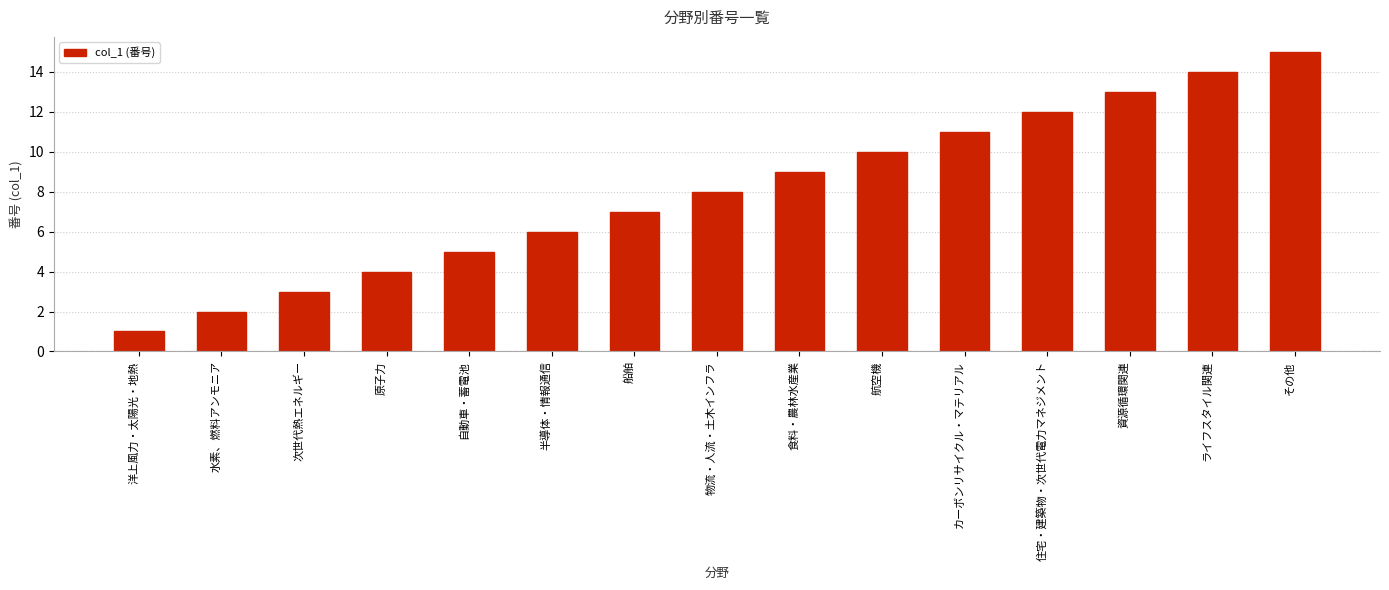

What is the difference between the maximum and minimum values?

14